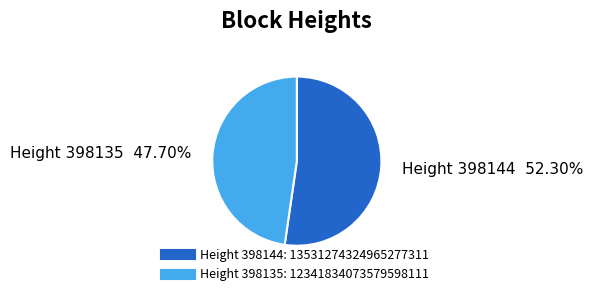

Does any single category account for the majority?

Yes